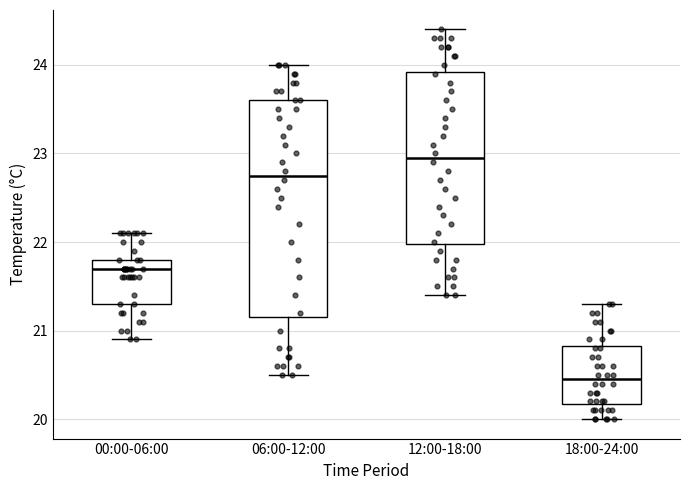

Where does the lower whisker of the box for 18:00-24:00 end on the y-axis? The values are not printed on the chart, so give them approximately, as read against the axis.

20.0